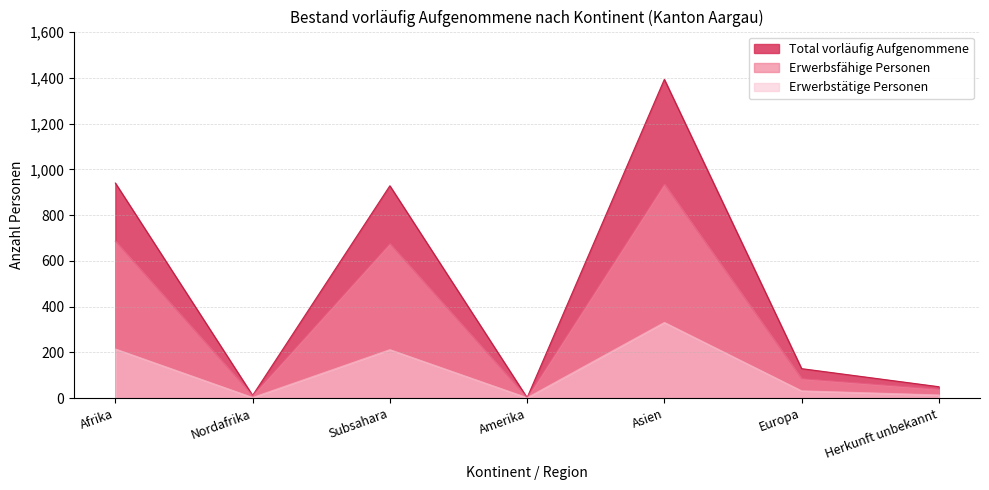

What is the maximum value for Total vorläufig Aufgenommene?

1393